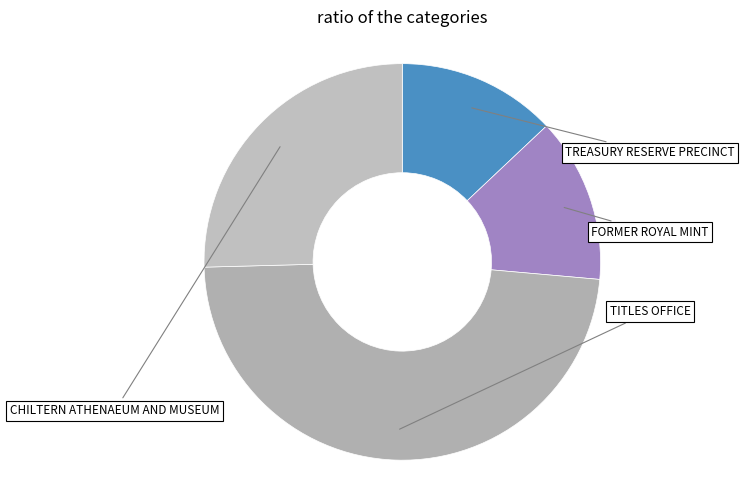

Rank the categories by value from lowest to highest.

TREASURY RESERVE PRECINCT, FORMER ROYAL MINT, CHILTERN ATHENAEUM AND MUSEUM, TITLES OFFICE